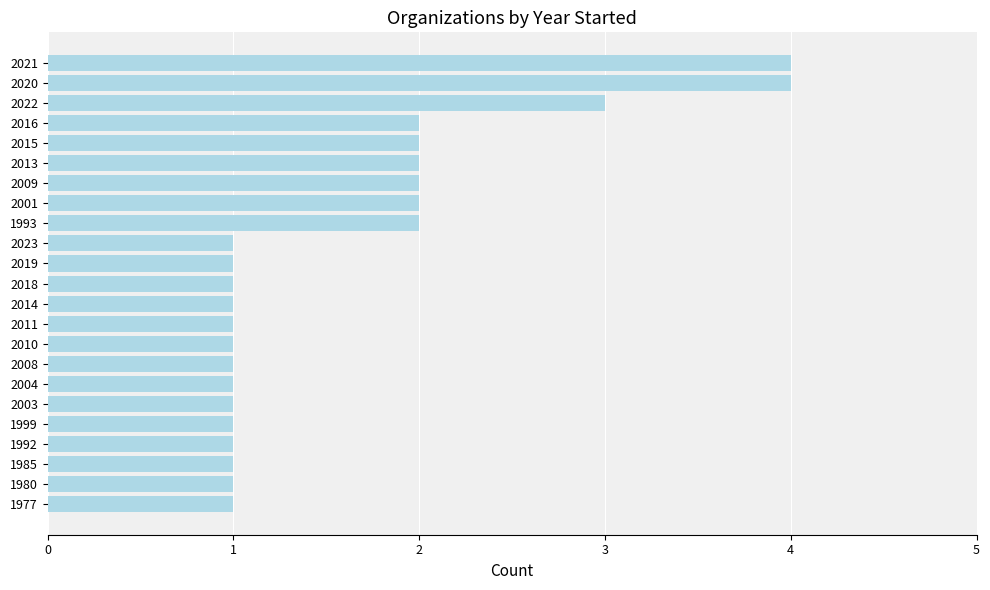

How many values are between 1 and 2?

20